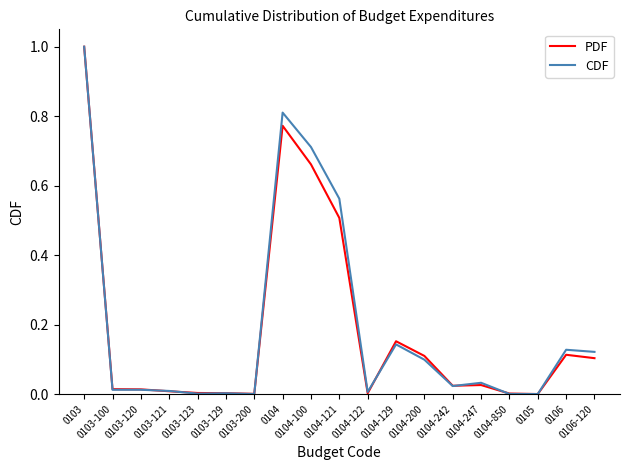

What is the maximum value shown in the chart?

1.0